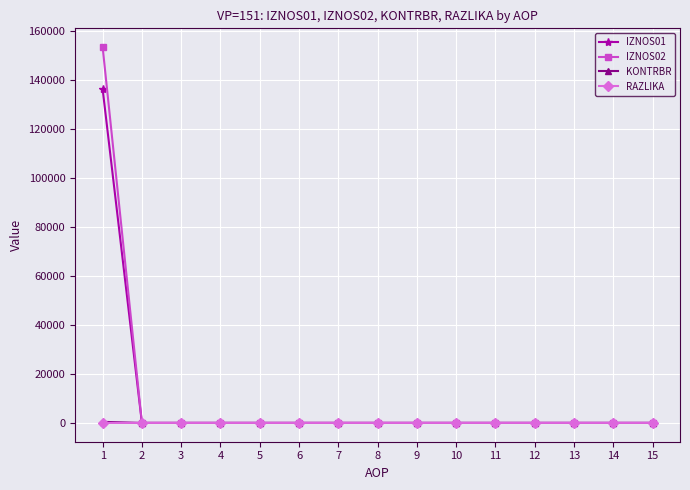

What is the maximum value shown in the chart?

153556.0